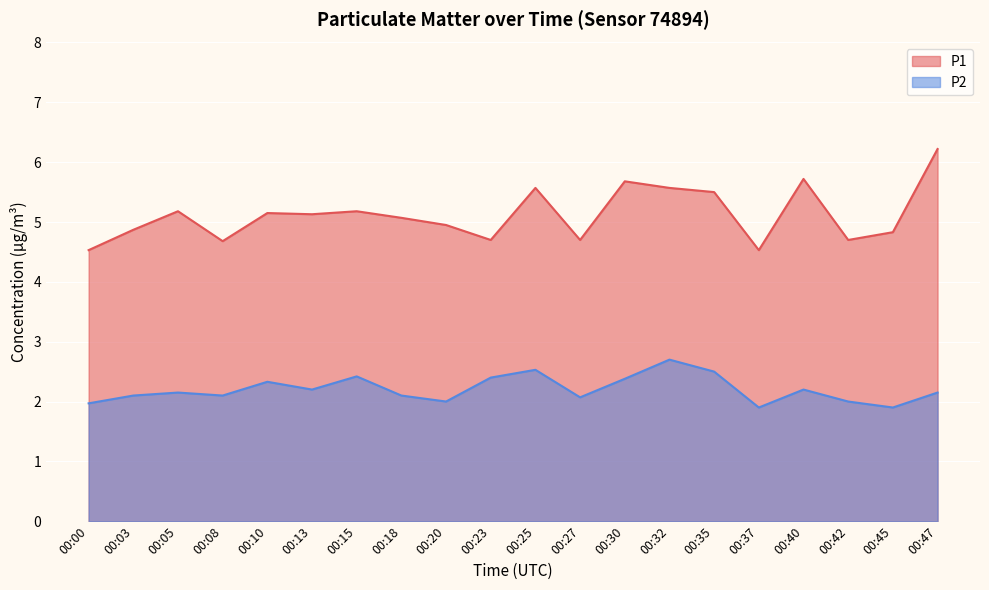

How many data points in P2 are above 2?

15